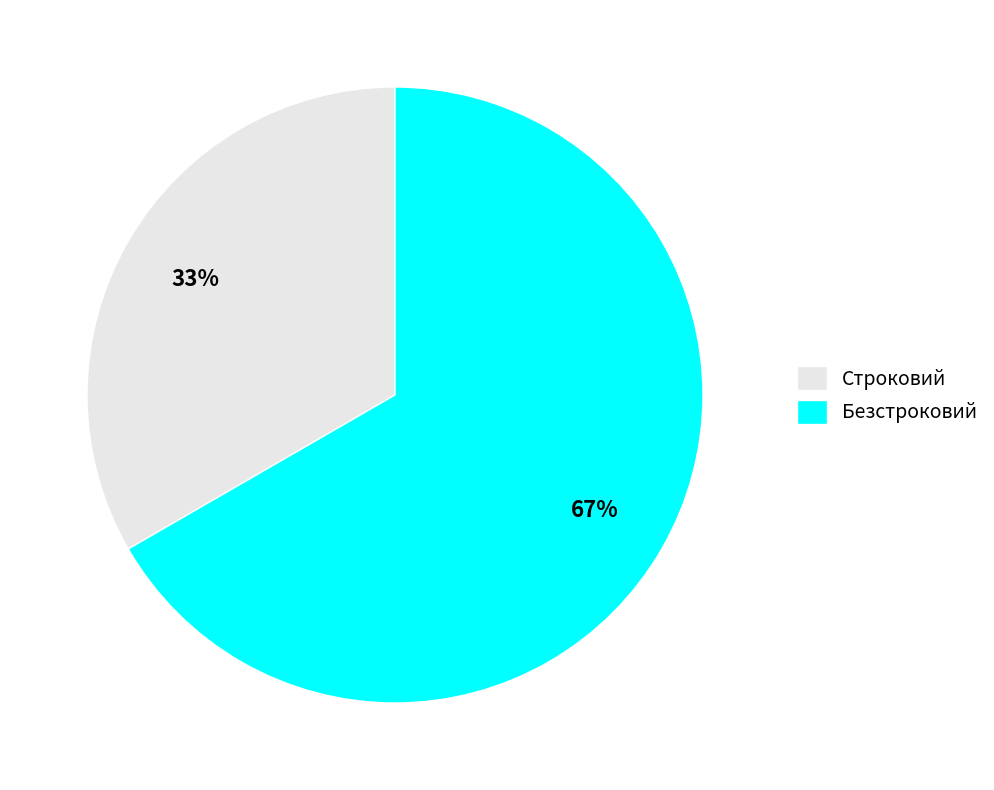

What percentage is the Строковий slice, to the nearest percent?

33%